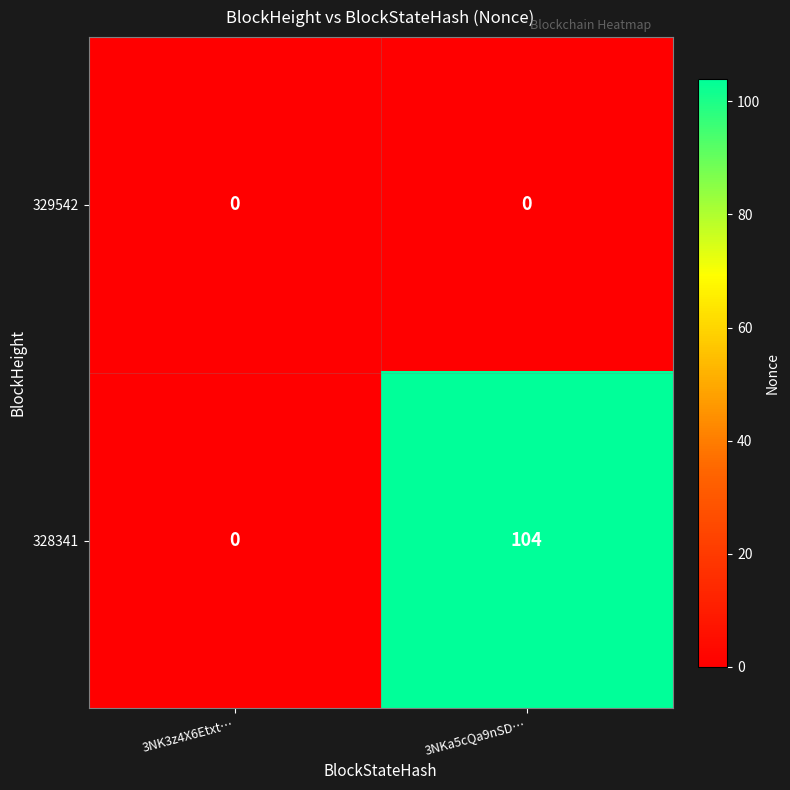

Which series has the largest total across all categories?

328341